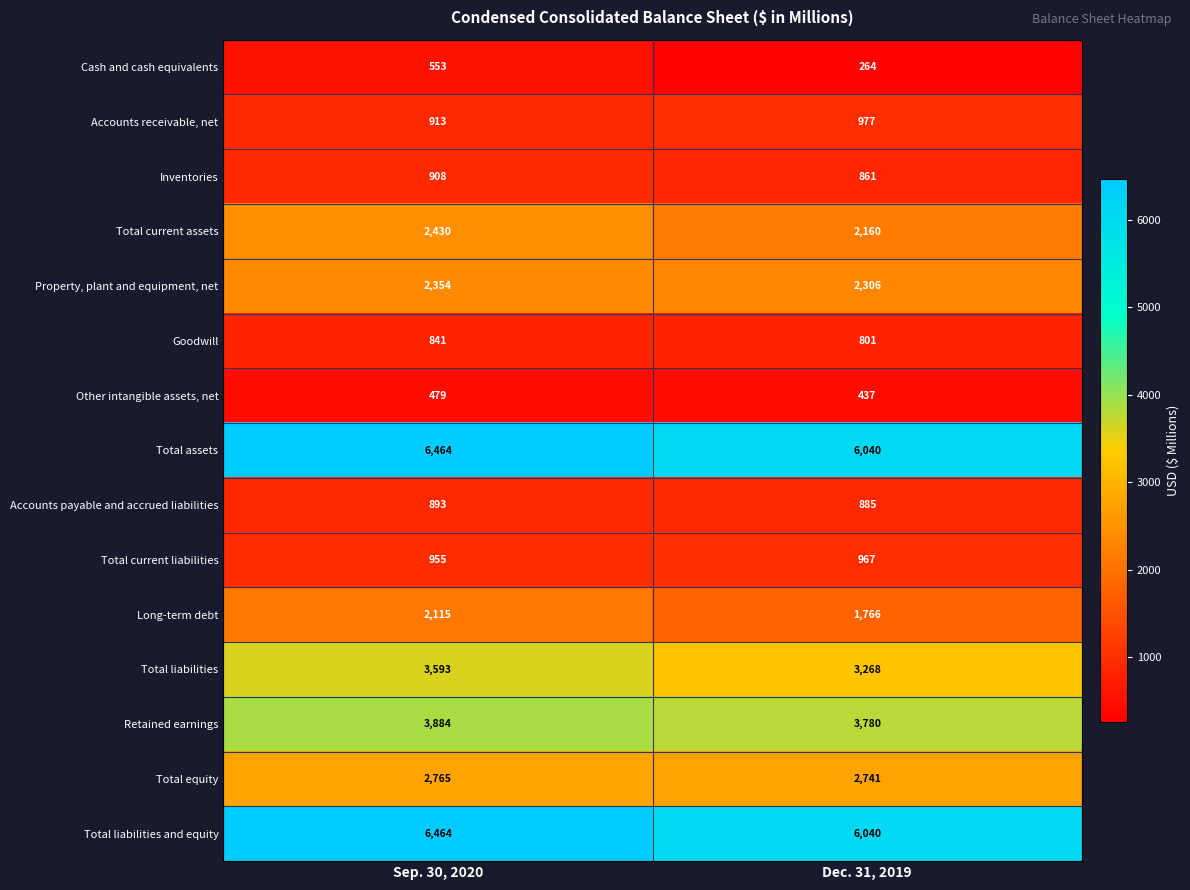

Count the number of categories in the chart.

2